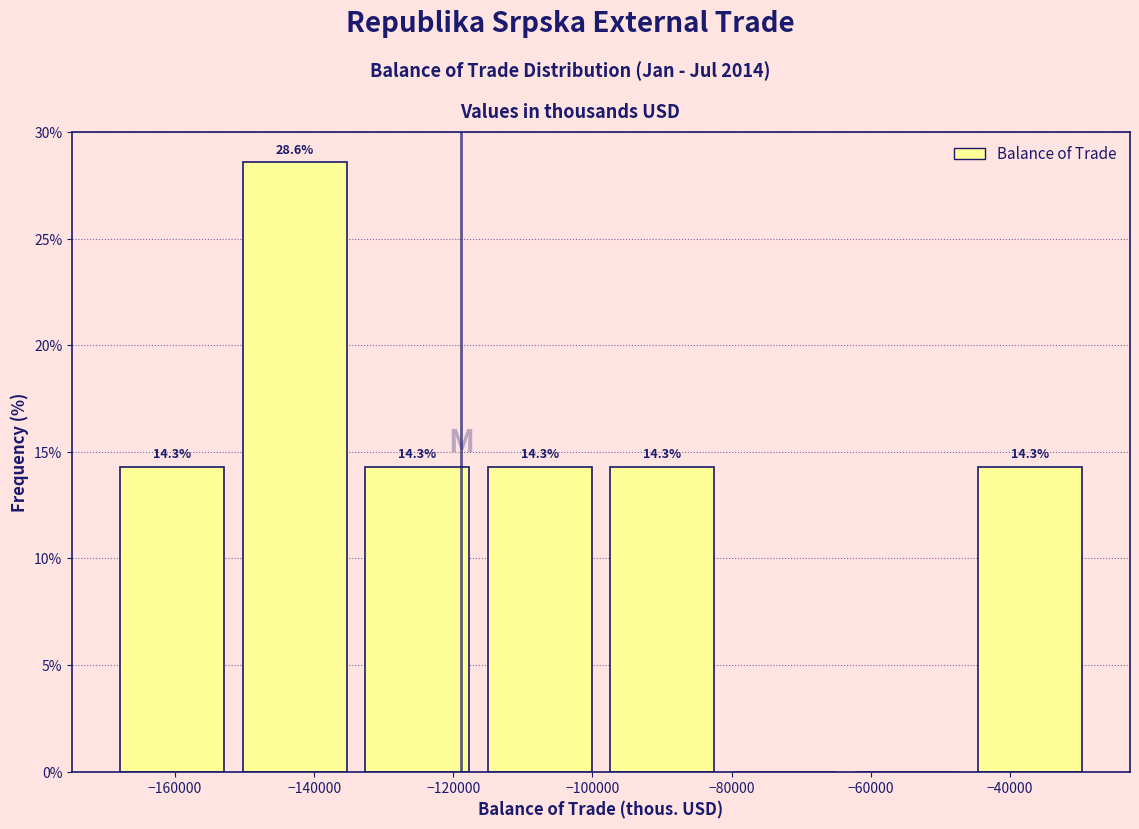

Which range on the x-axis has the tallest bar?

-152000 to -134000